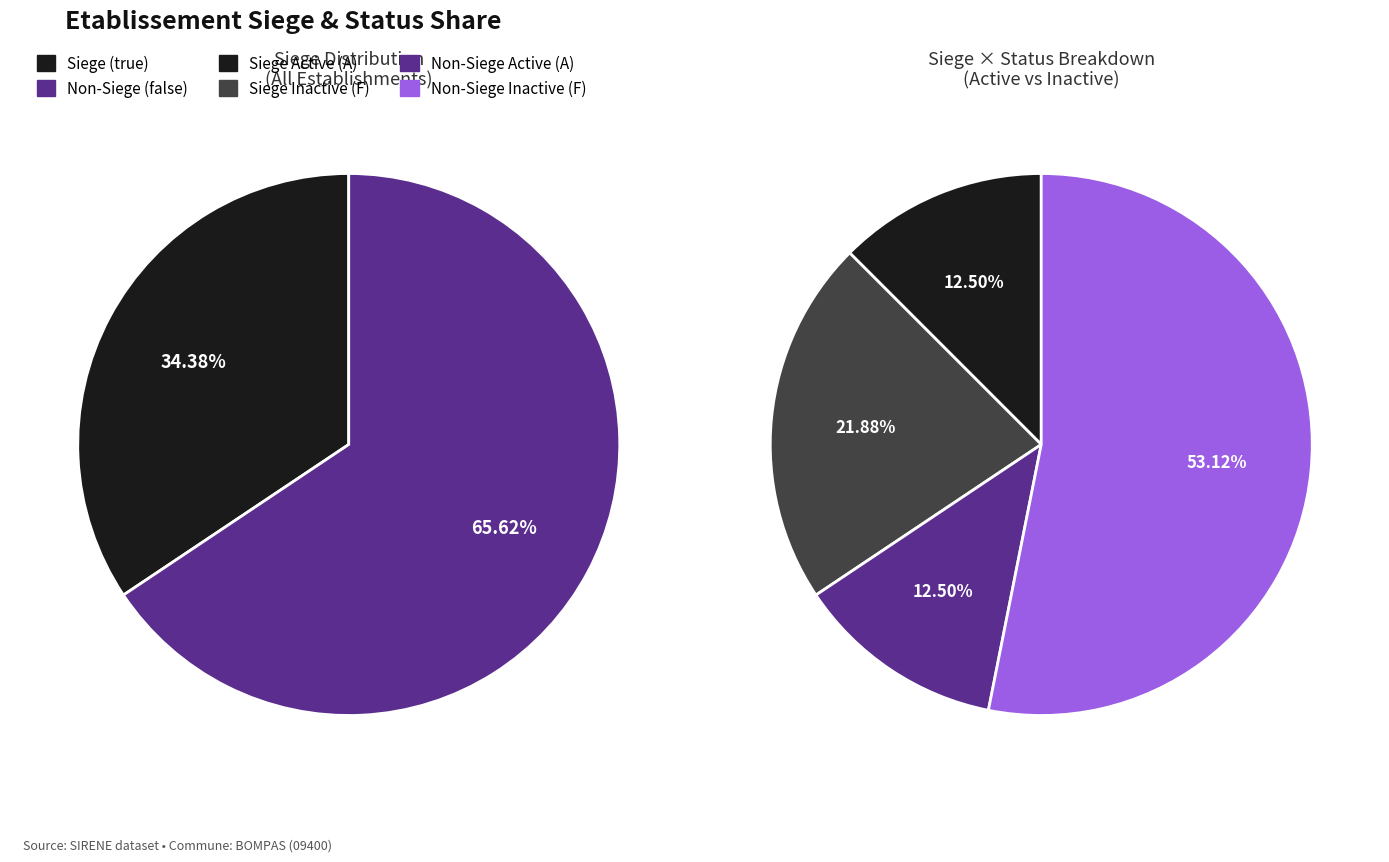

How many segments does this pie chart have?

2